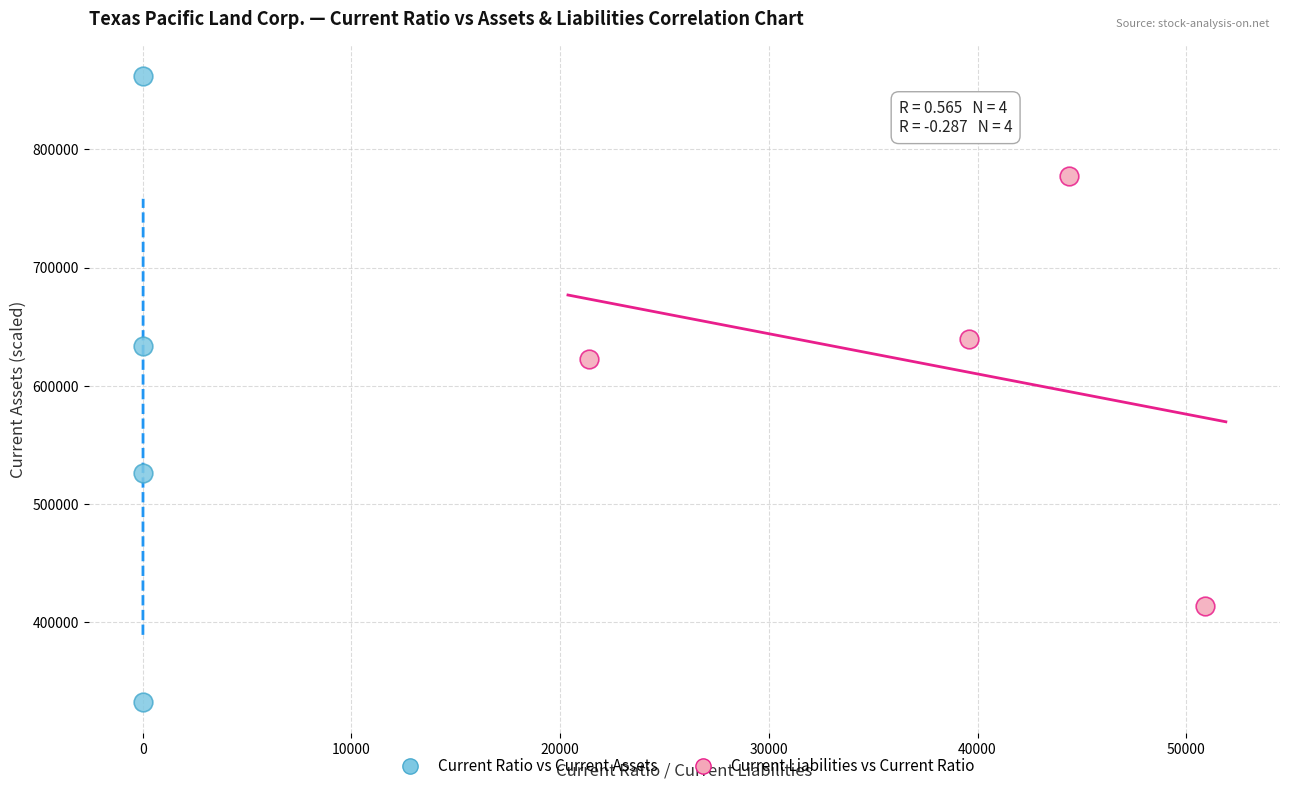

Which series has the largest Y range (max minus min)?

Current Ratio vs Current Assets